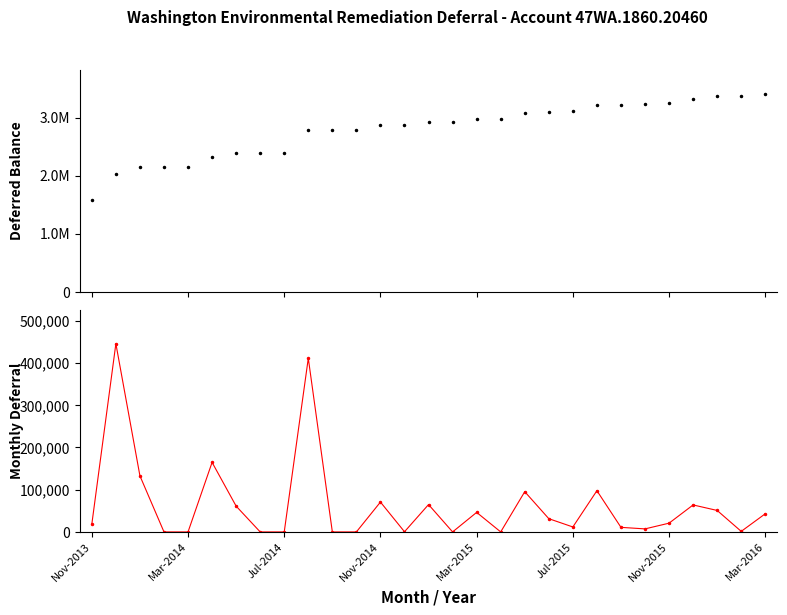

At 14, list the series in order from largest to smallest.

Deferred Balance, Monthly Deferral